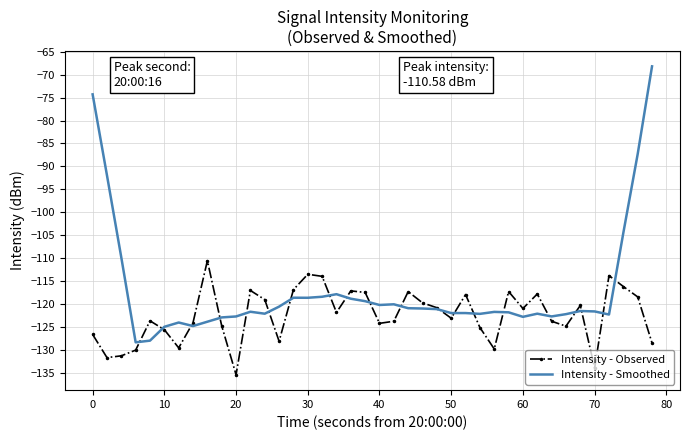

Which series has the widest spread of values?

Intensity - Smoothed